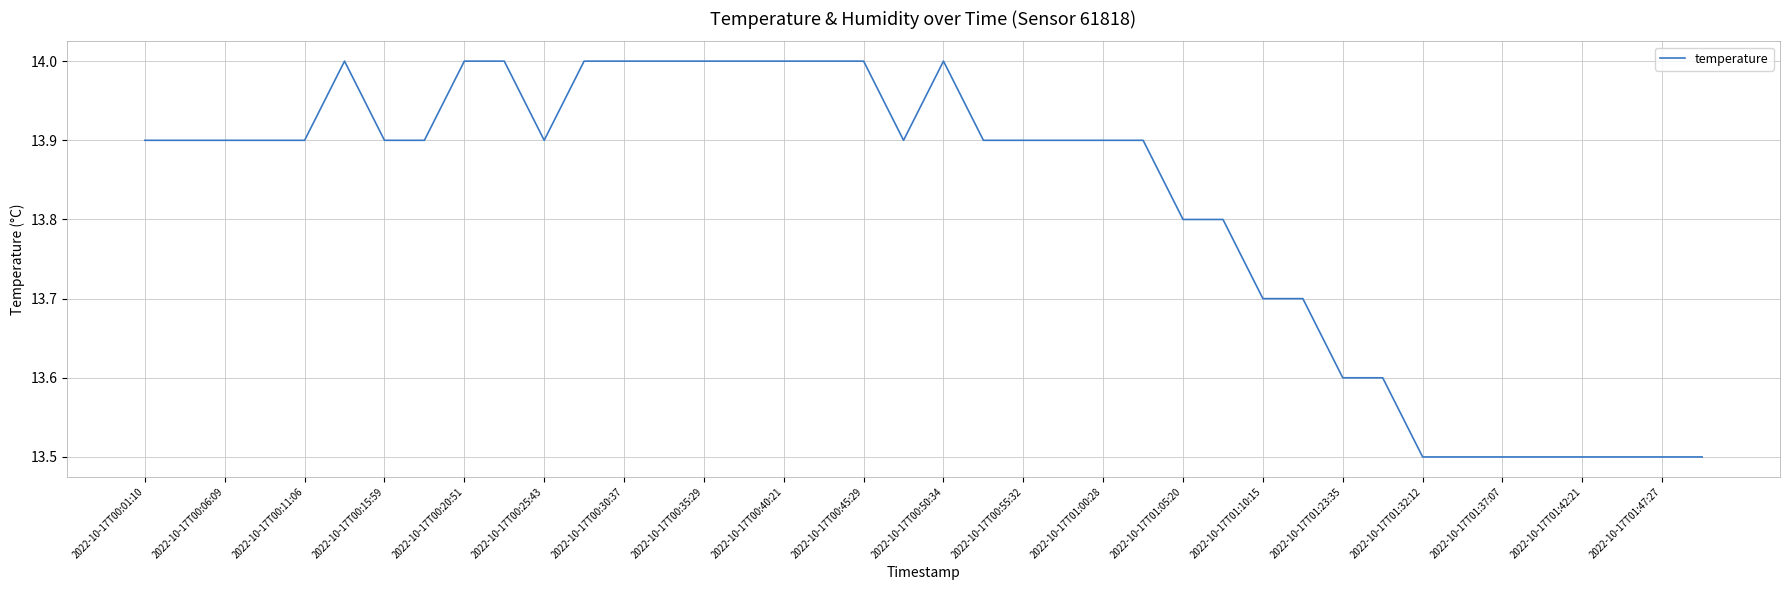

What is the minimum value shown in the chart?

13.5